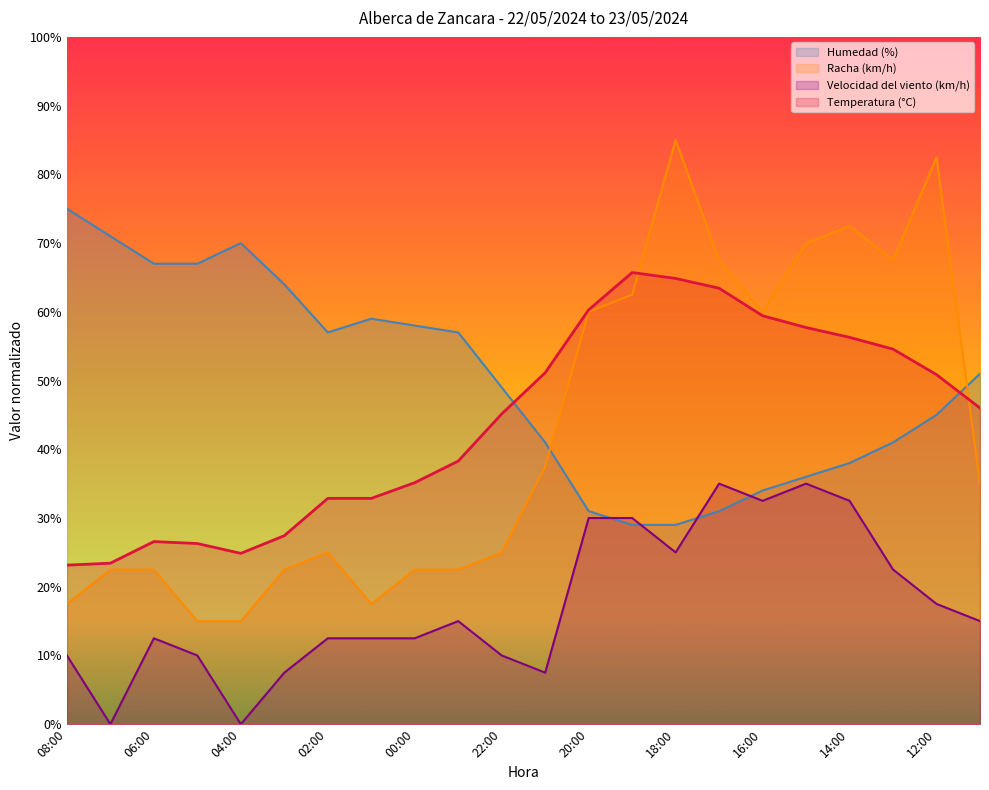

In Humedad (%), how many points are lower than both neighbors (excluding endpoints)?

1